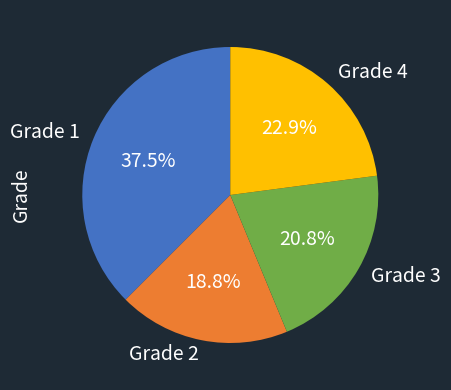

How much of the chart is everything except Grade 1?

62.5%